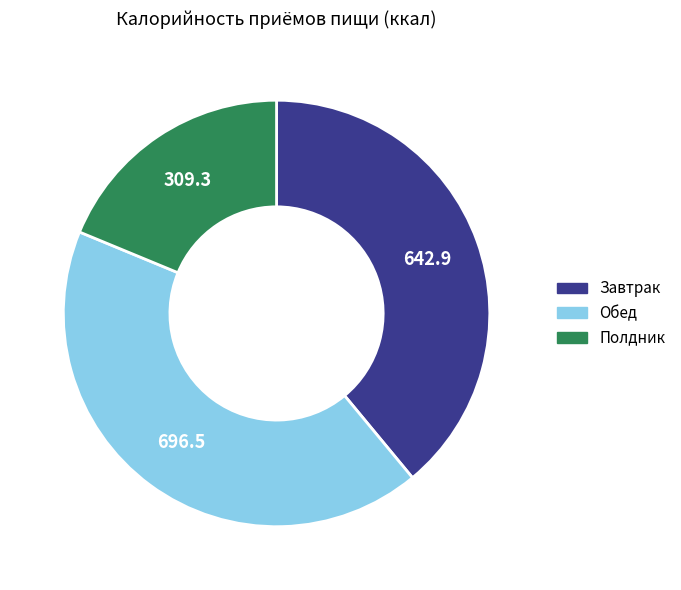

Is the sum of Полдник and Завтрак greater than half?

Yes